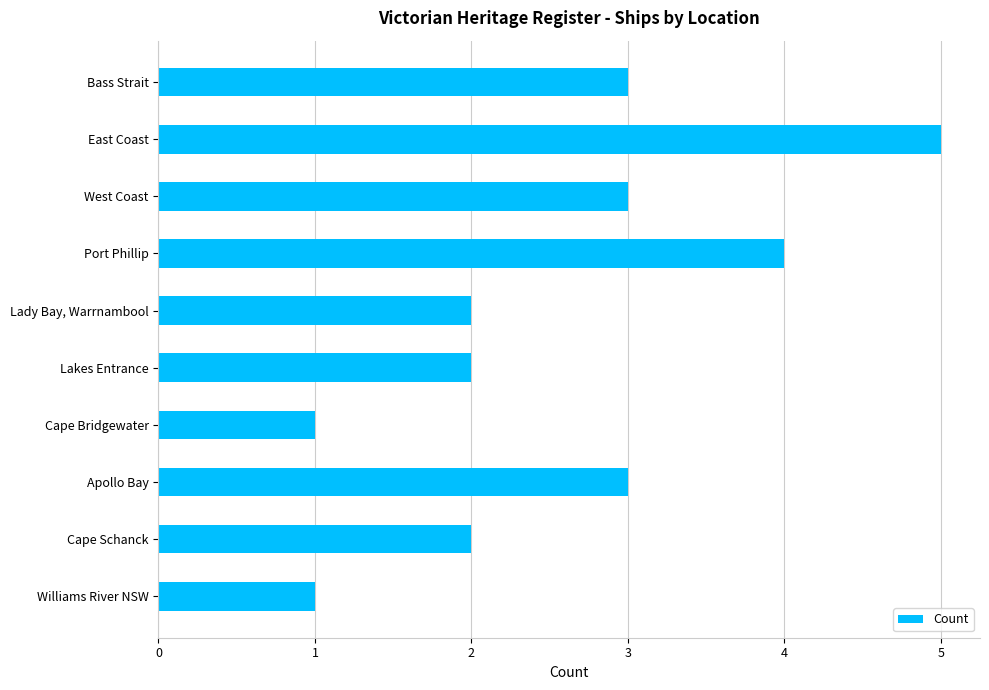

The chart shows a value of 2 at Cape Bridgewater. True or false?

False